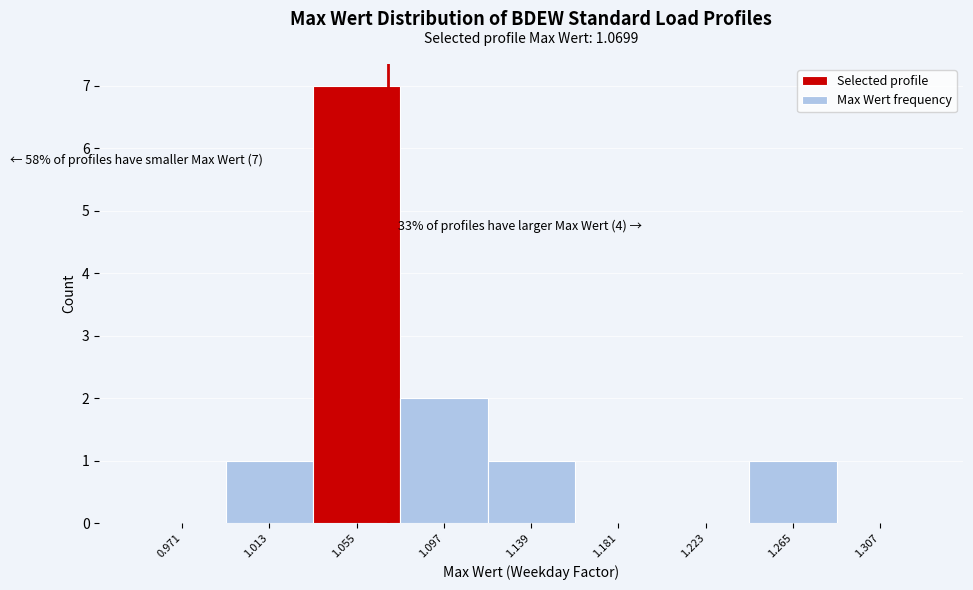

Which range on the x-axis has the tallest bar?

1.034 to 1.076